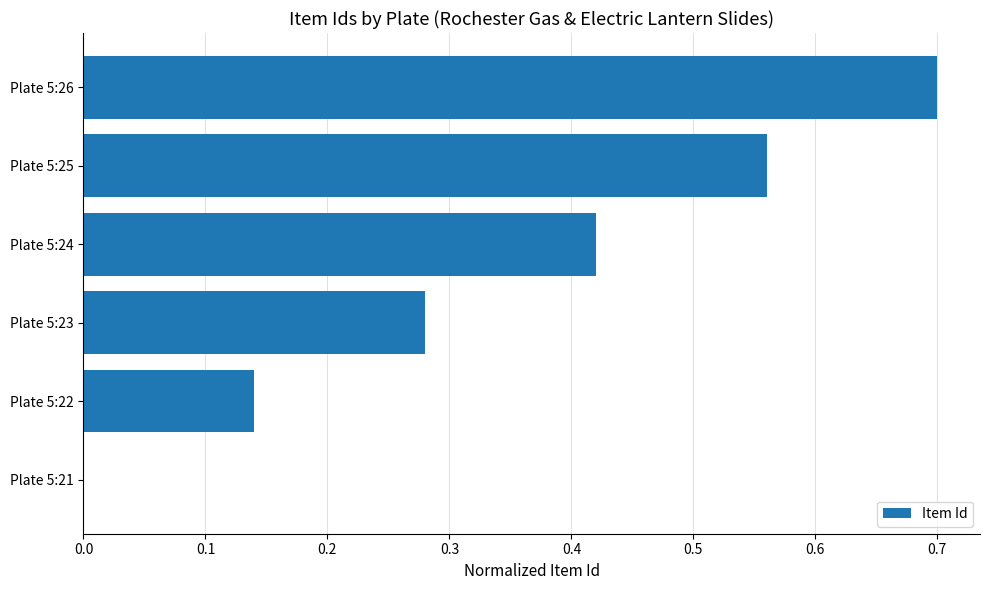

What is the change in value from Plate 5:24 to Plate 5:21?

-0.4